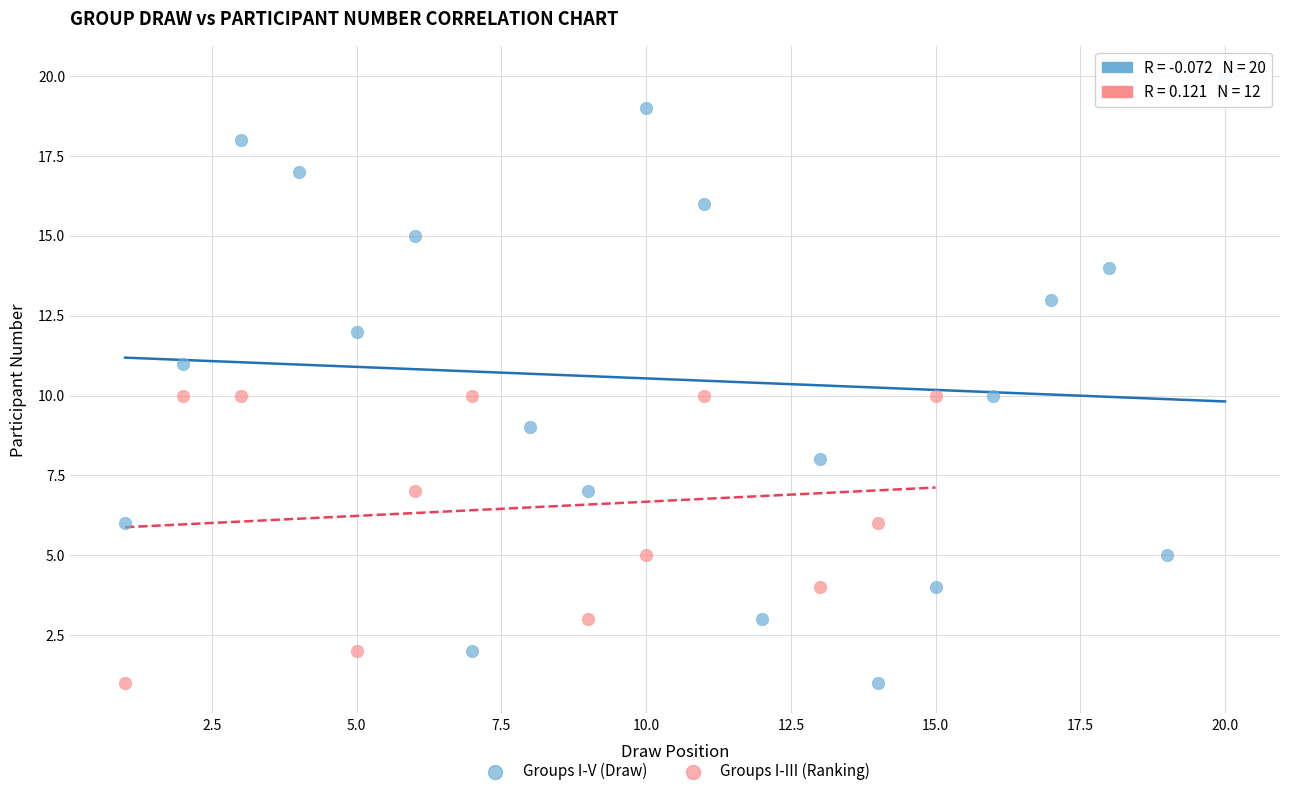

Which series contains the highest Y value?

Groups I-V (Draw)